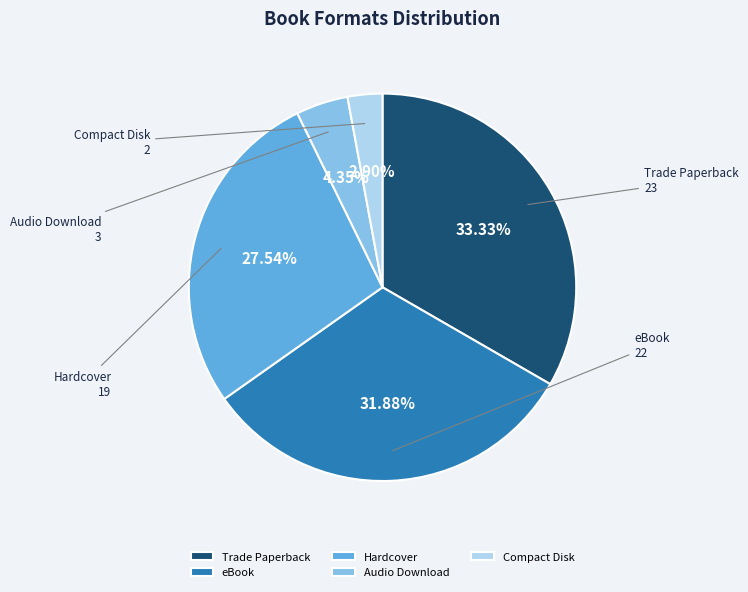

To the nearest percent, what portion does Trade Paperback represent?

33%